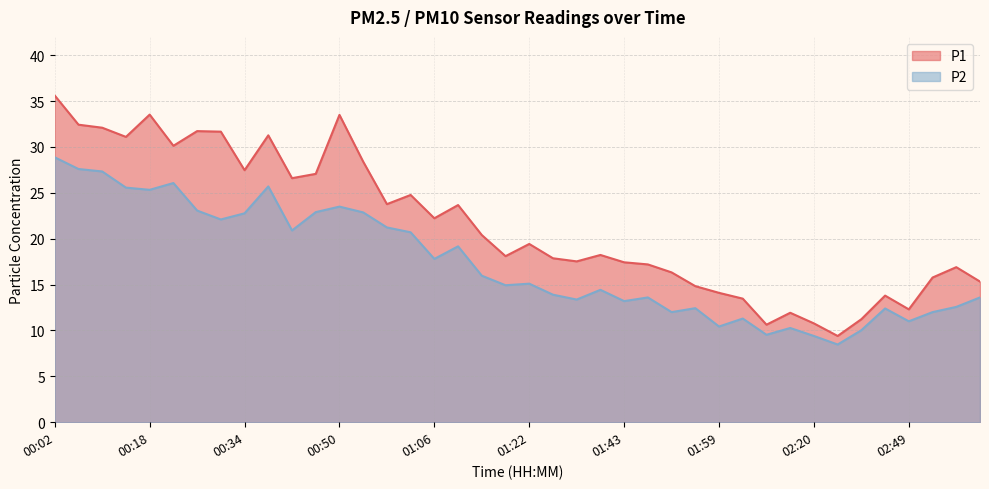

What are all the series names shown in the legend?

P1, P2